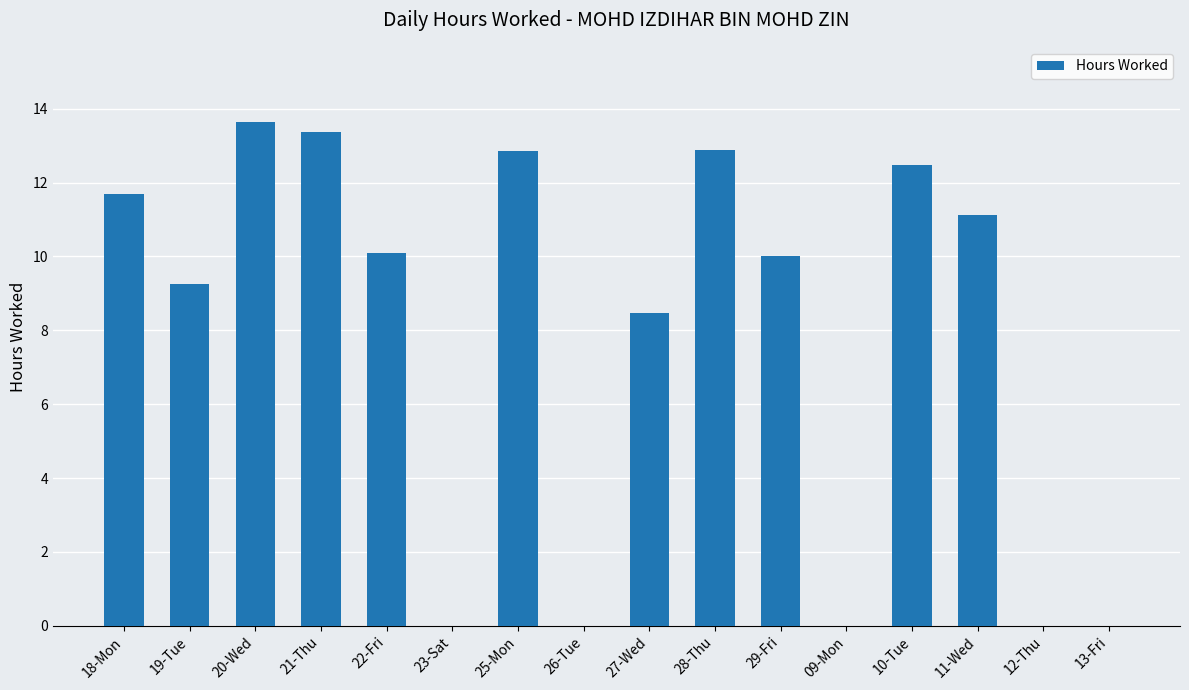

Which has a higher value, 20-Wed or 18-Mon?

20-Wed